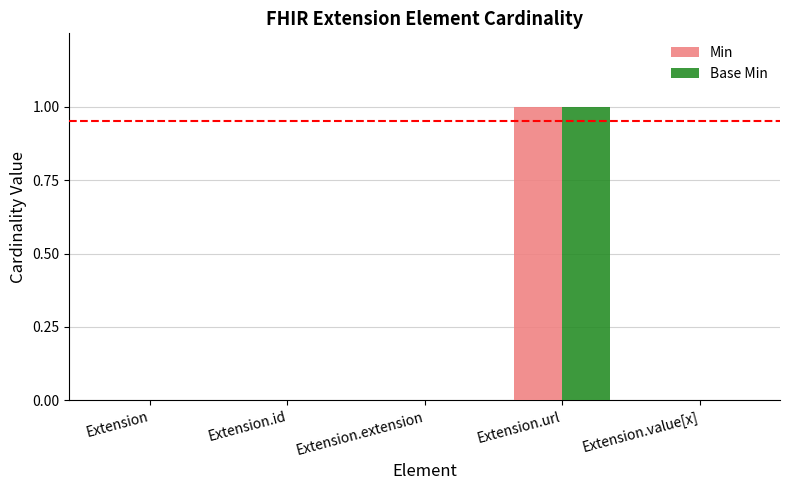

The value of Base Min at Extension is 0. True or false?

True